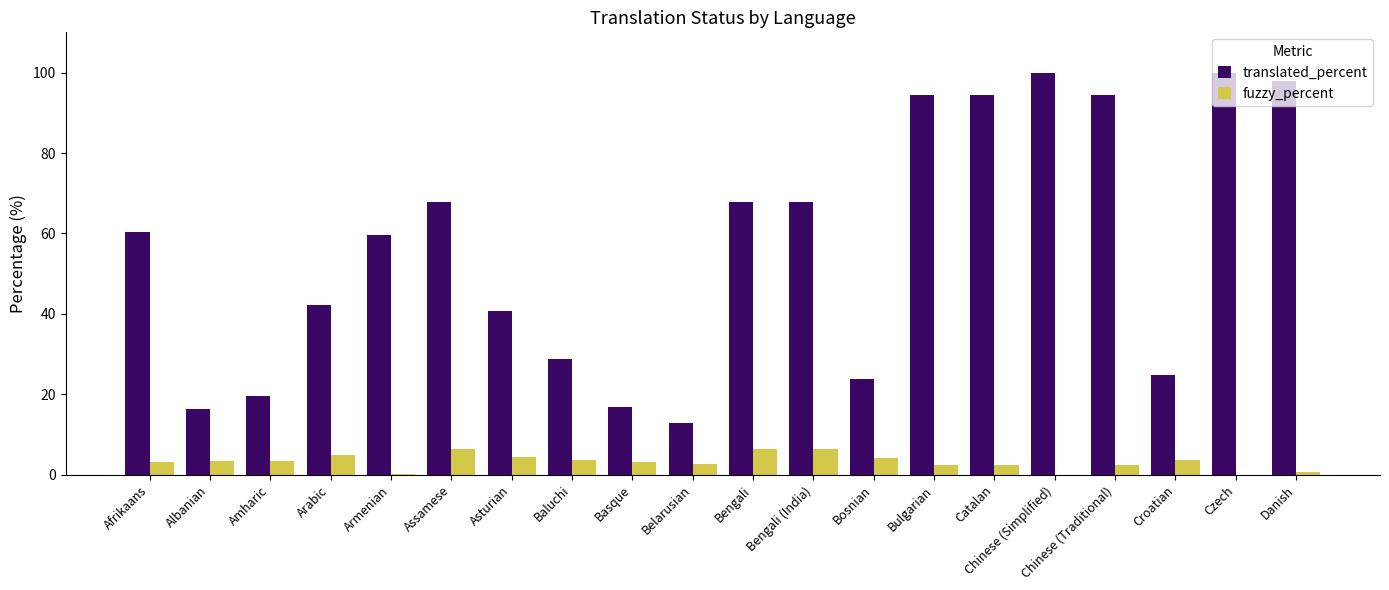

The translated_percent series shows 143.9 at Catalan. True or false?

False